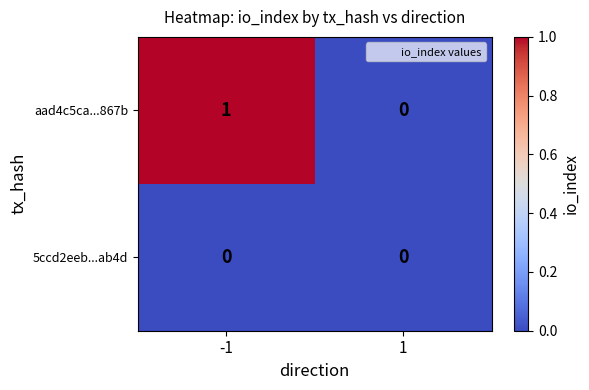

Is it true that 5ccd2eeb...ab4d equals 0 at 1?

True